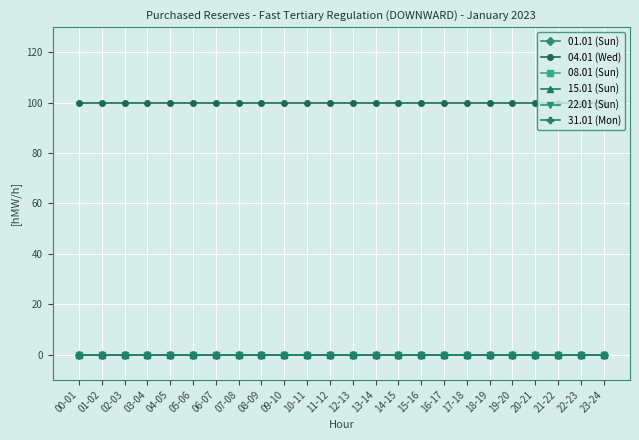

At how many categories does at least one series exceed 42?

24